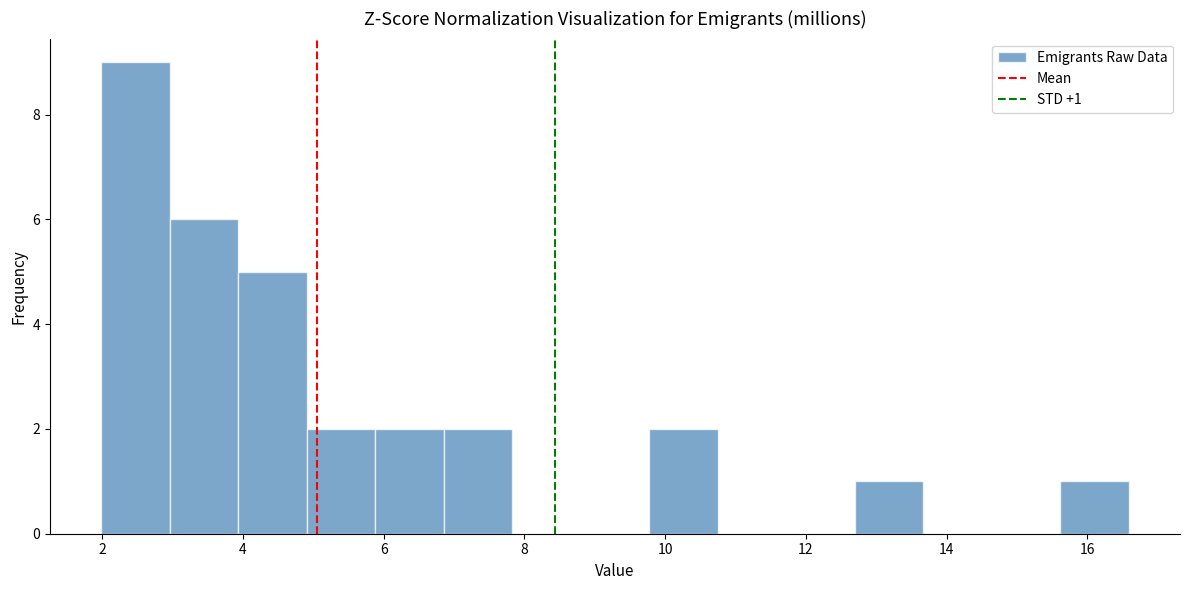

Over which range of the x-axis is the bar tallest?

2.0 to 3.0